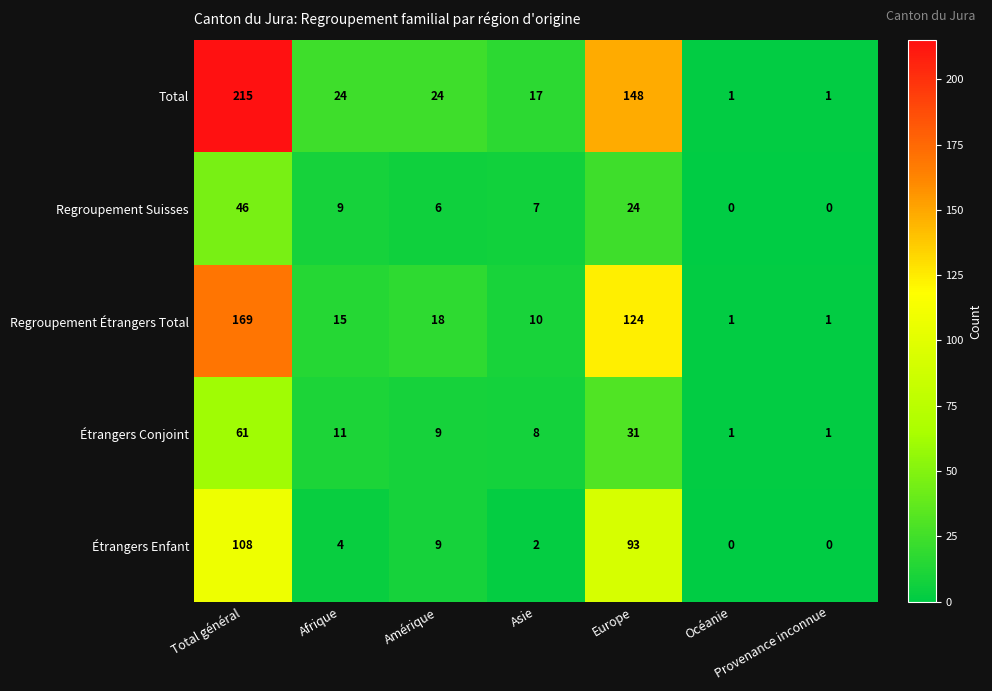

At how many categories does at least one series exceed 61?

2